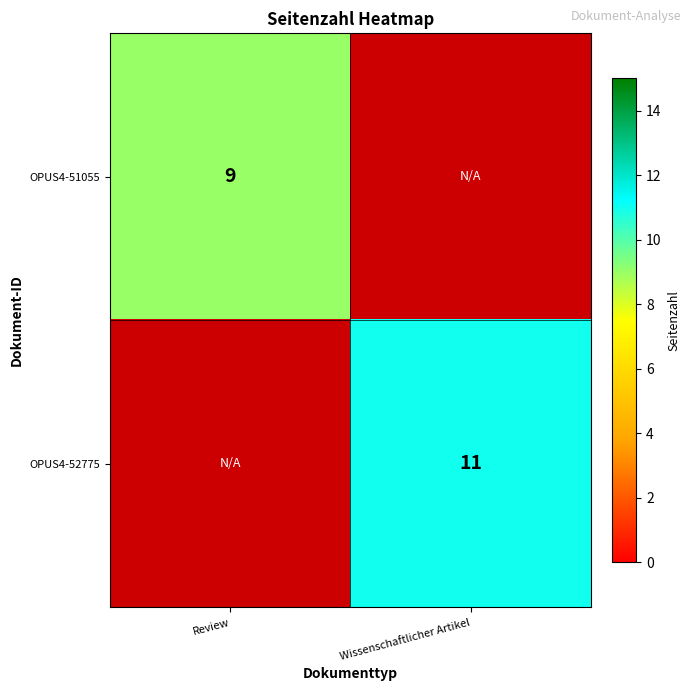

Count the number of data series in this chart.

2